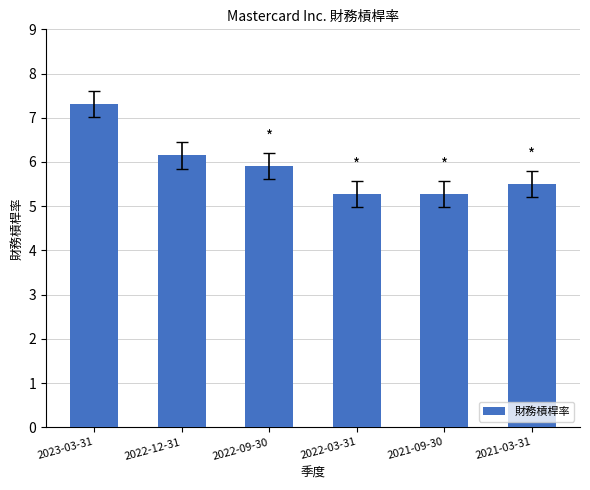

Reading left to right, list all the values displayed in this chart.

7.3	6.2	5.9	5.3	5.3	5.5